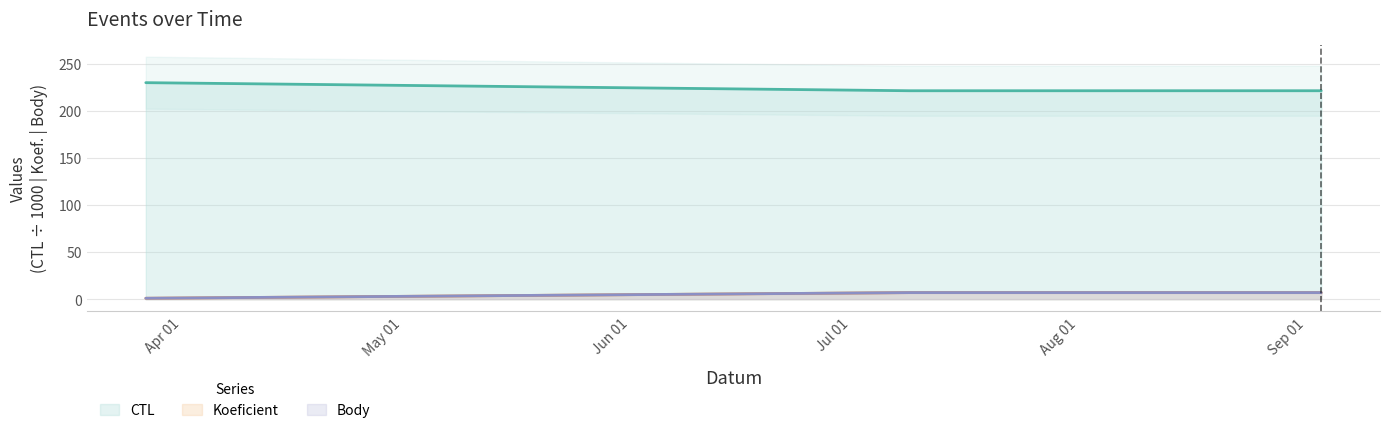

What is the label of the 3rd point from the left?

2022-09-03